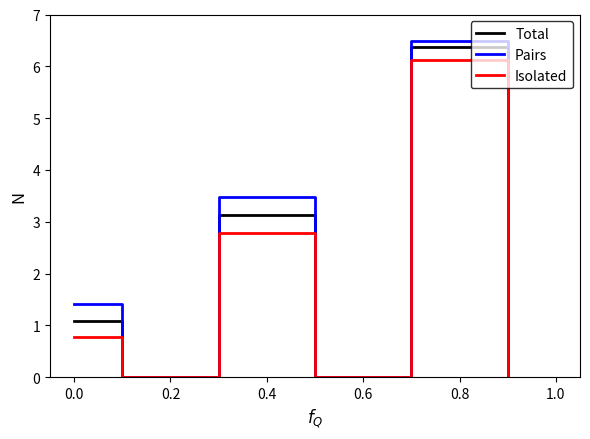

Rank the series by their average value, from lowest to highest.

Isolated, Total, Pairs